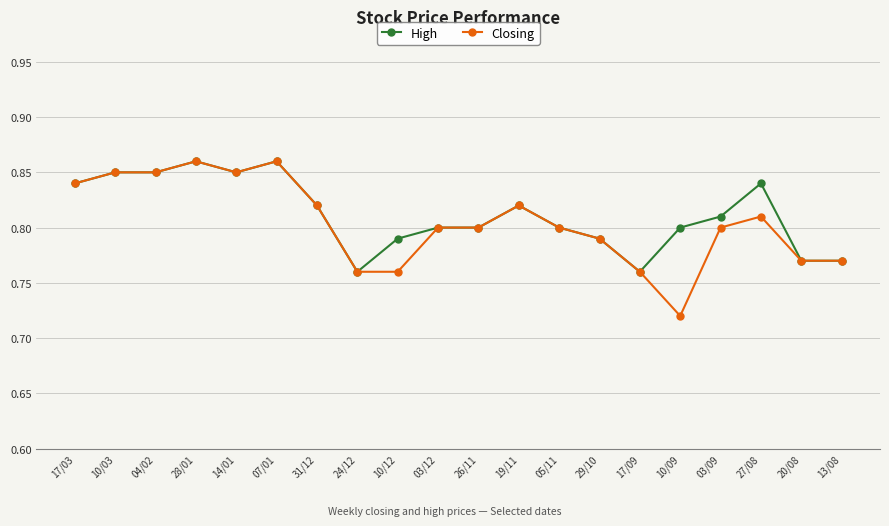

Does the chart have visible grid lines?

Yes